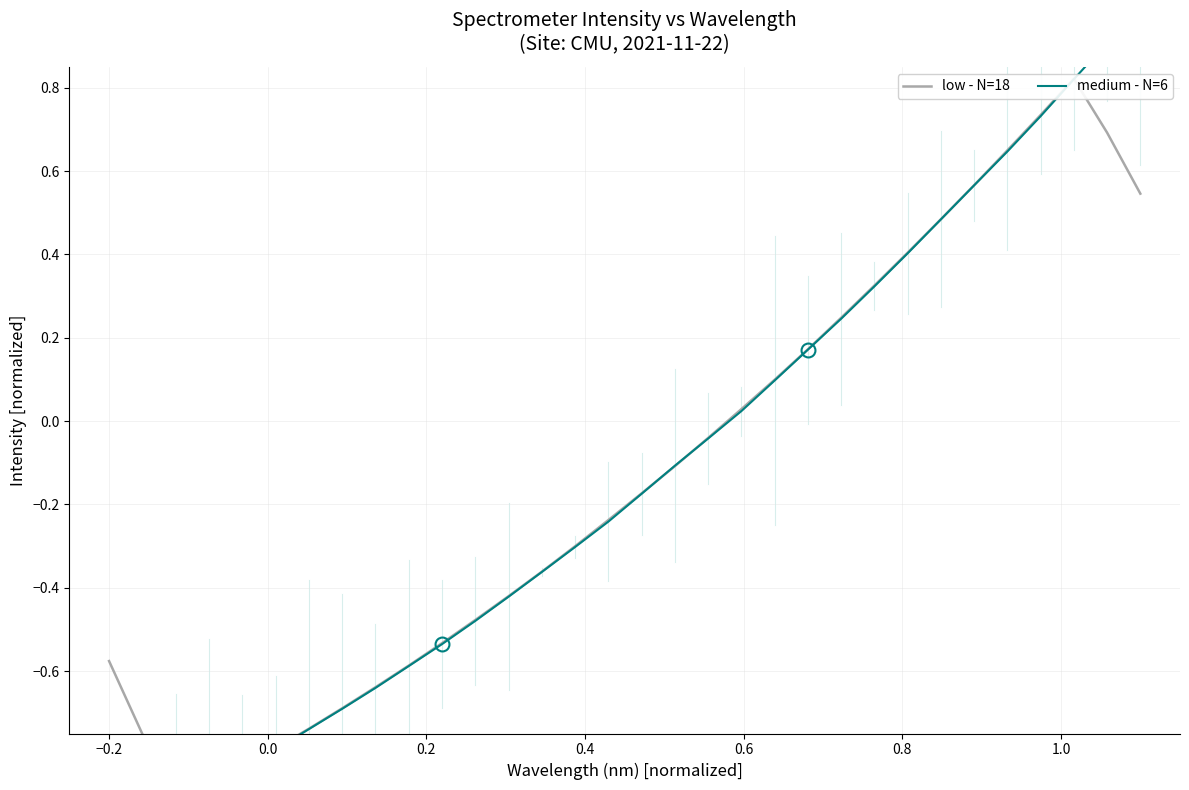

Is it true that medium - N=6 equals 1.4 at 31?

False